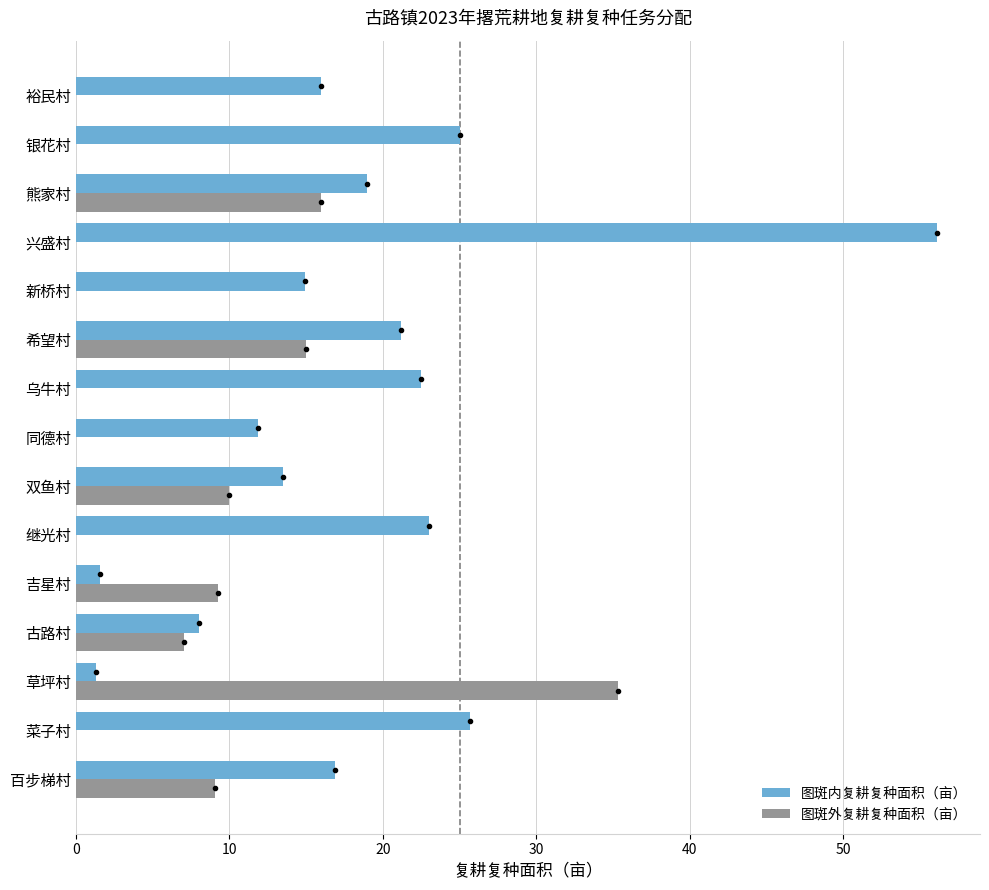

What is the sum of all 图斑内复耕复种面积（亩） values?

276.6